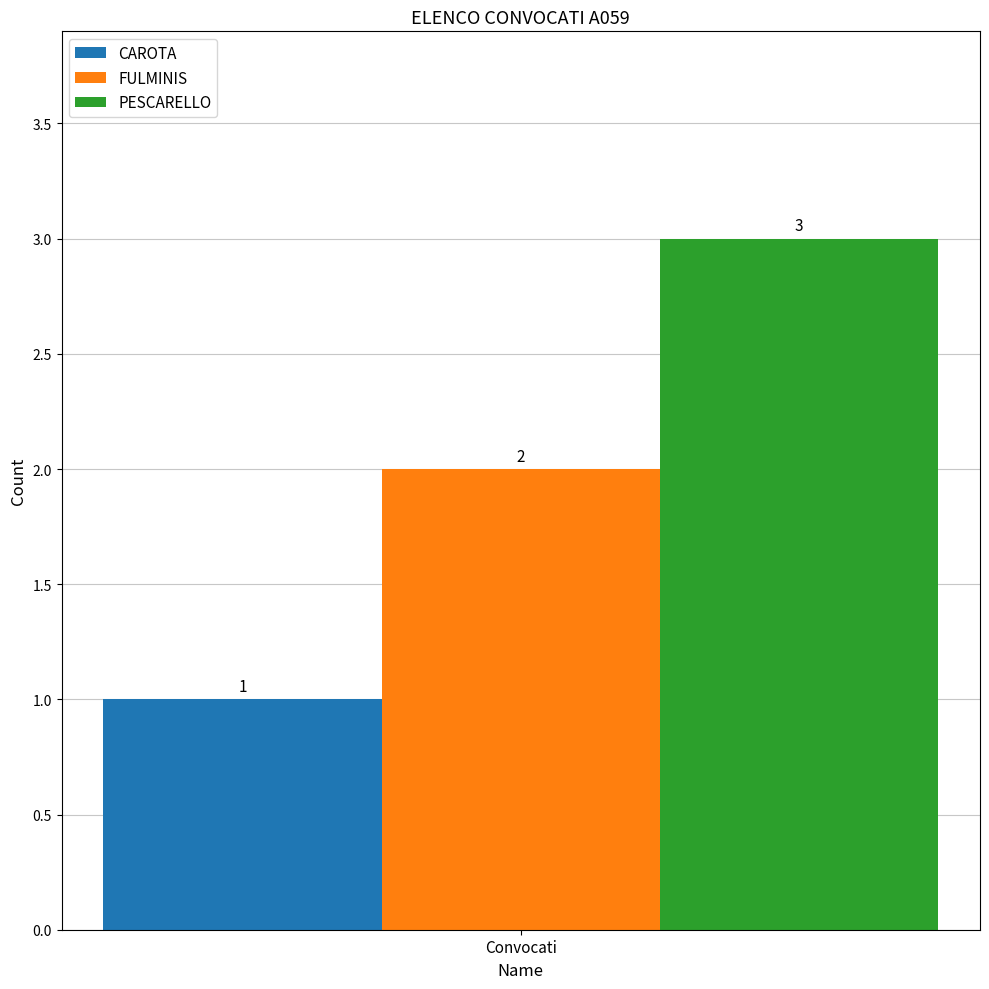

True or false: PESCARELLO has a value of 5 at Convocati.

False